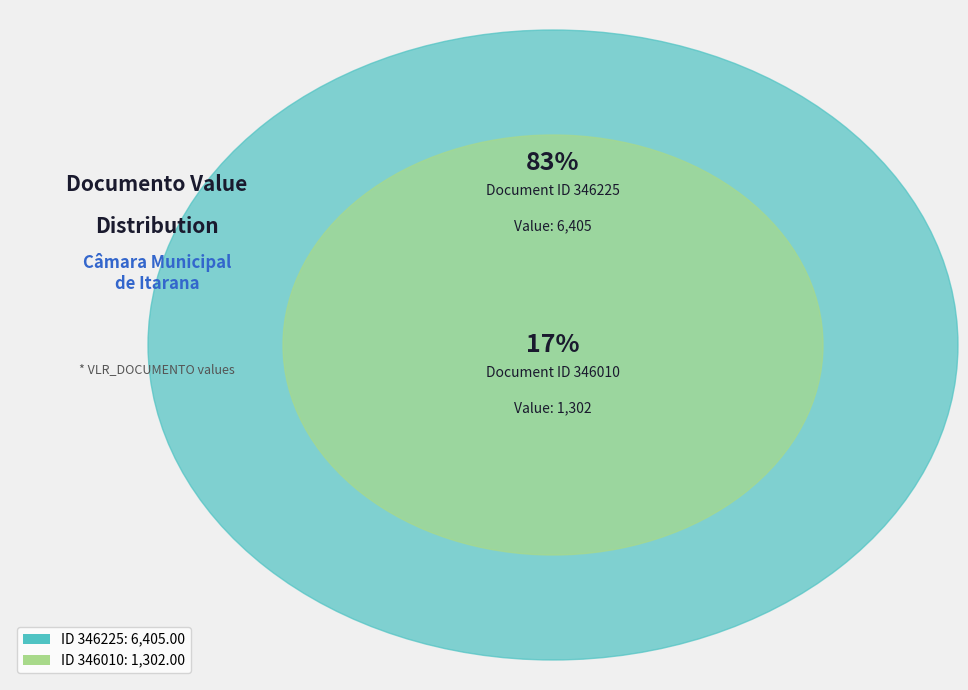

To the nearest percent, what portion does 346010 represent?

17%